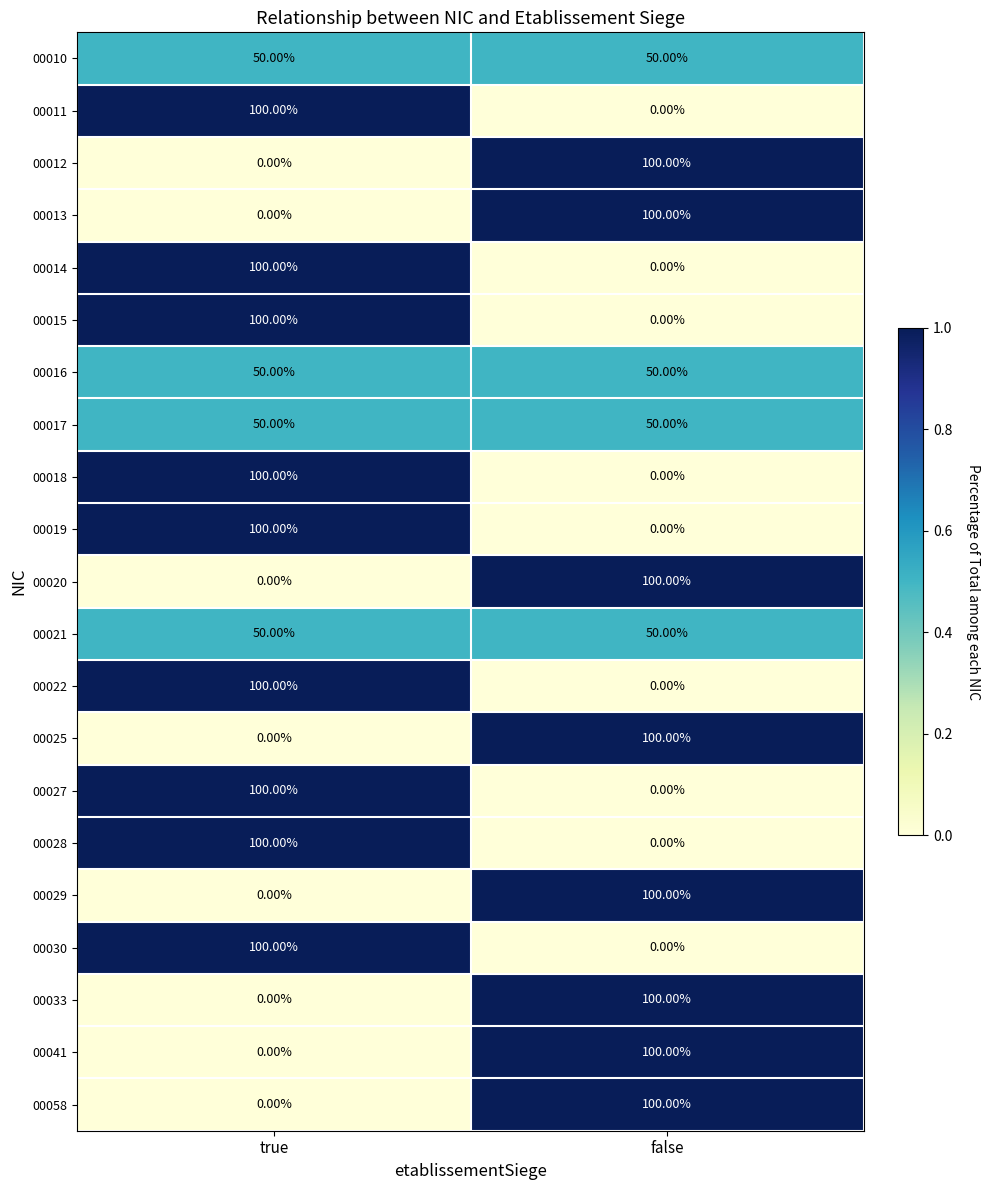

What is the difference between the highest and lowest values at false?

100